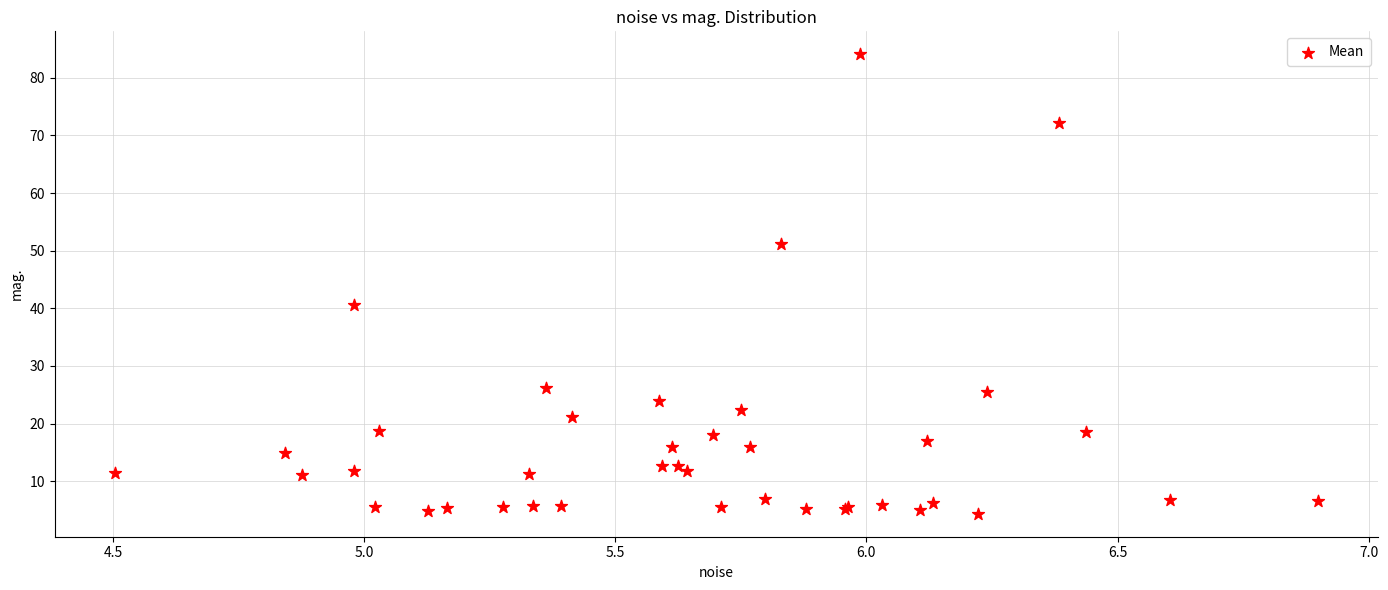

What Y value in the scatter plot is closest to 44?

40.7